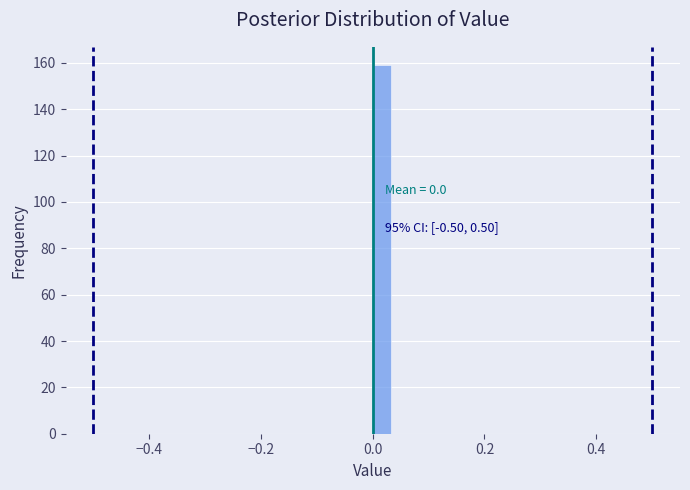

Around what value on the x-axis is the tallest bar? Give the approximate position of its centre, as read against the axis.

0.02